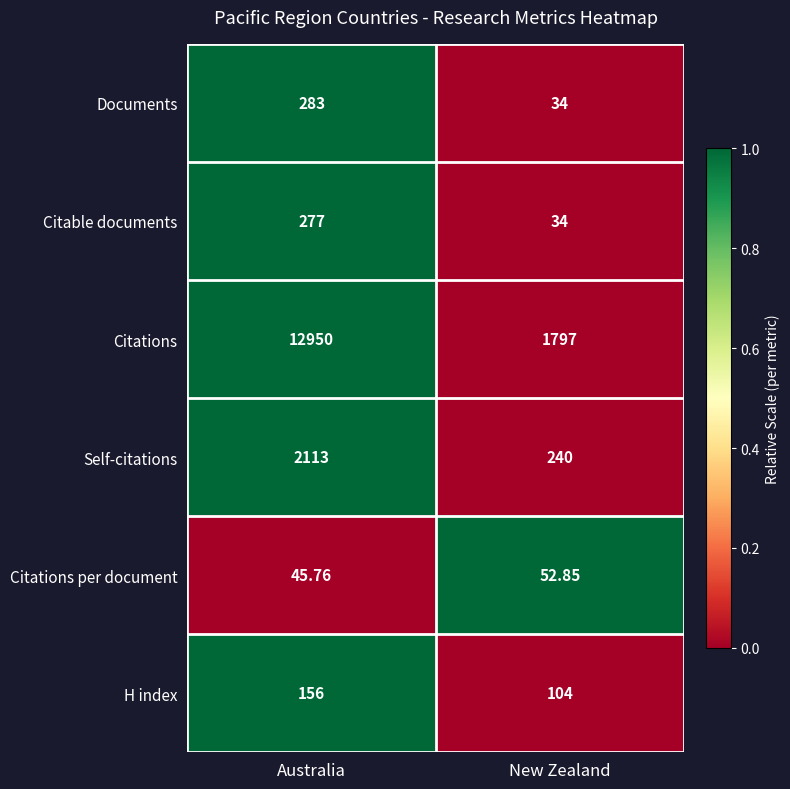

Is the value of H index at New Zealand greater than the value of Citations at Australia?

No